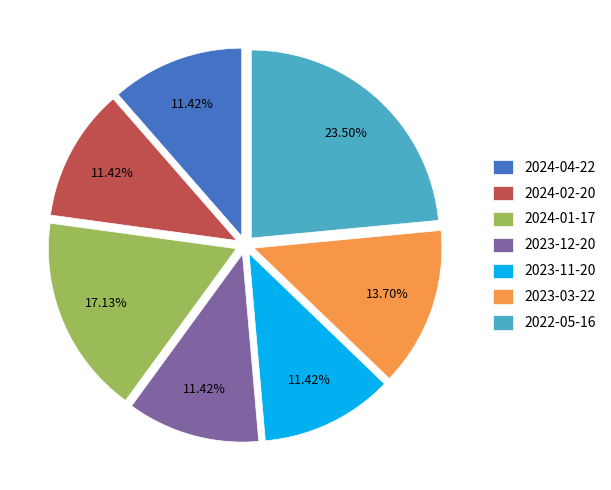

Approximately how many times larger is the value at 2023-12-20 compared to 2023-03-22?

0.8